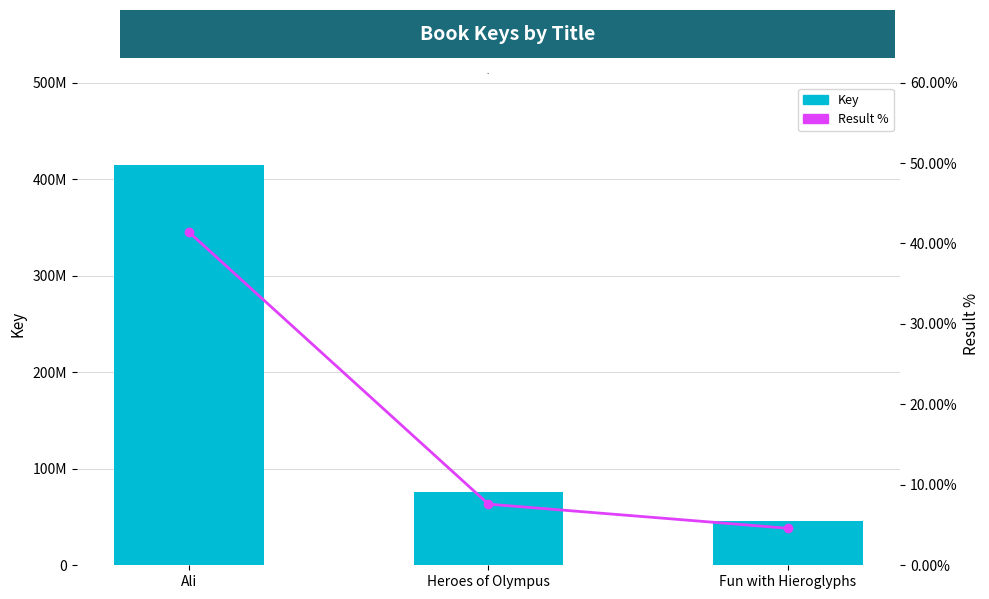

Read the Result % value at Fun with Hieroglyphs.

4.6